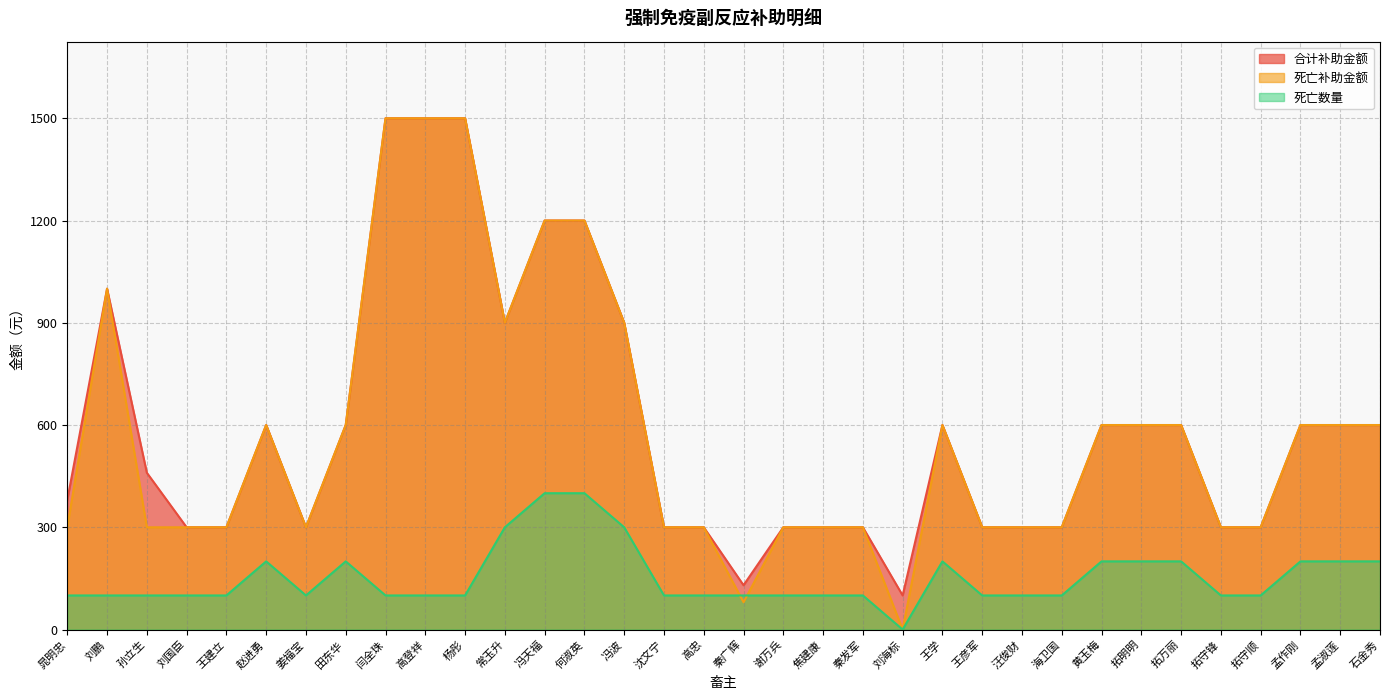

What is the maximum value for 合计补助金额?

1500